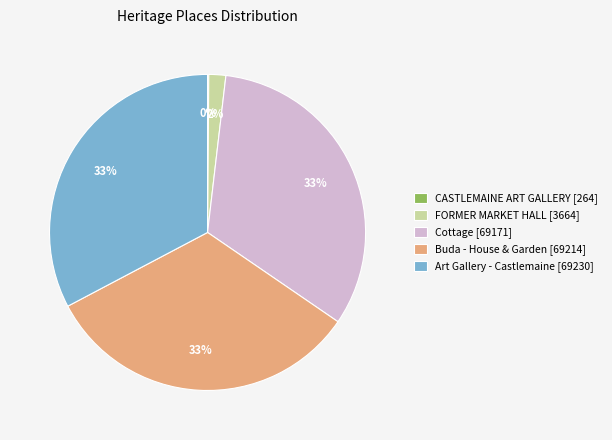

Between Cottage [69171] and FORMER MARKET HALL [3664], which is larger?

Cottage [69171]